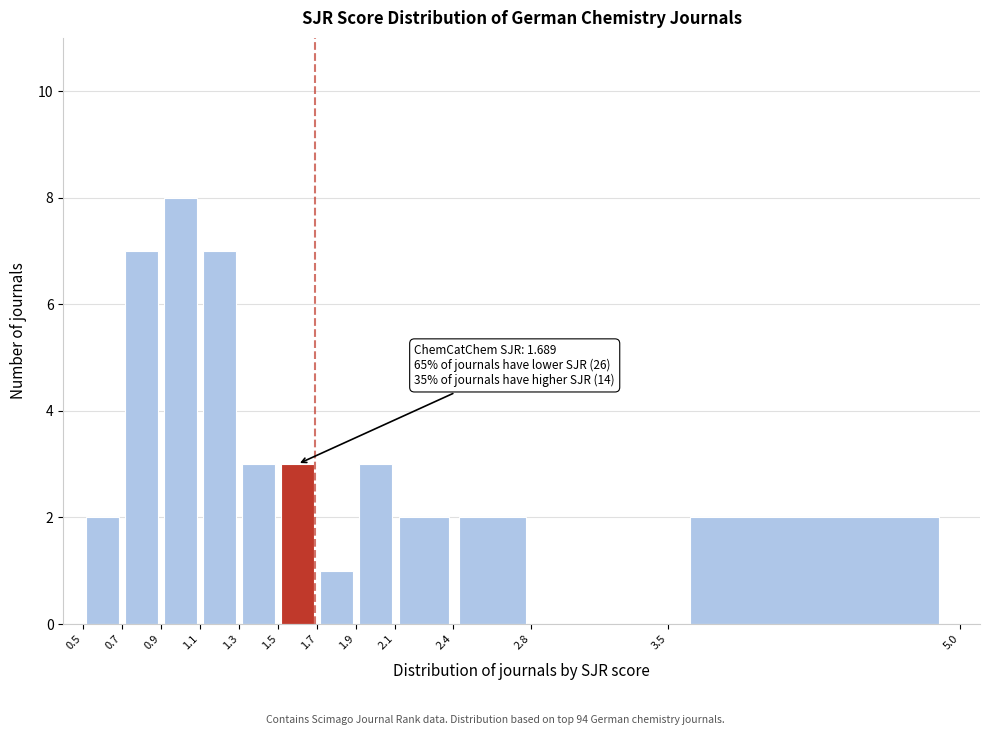

Over which range of the x-axis is the bar tallest?

0.9 to 1.1